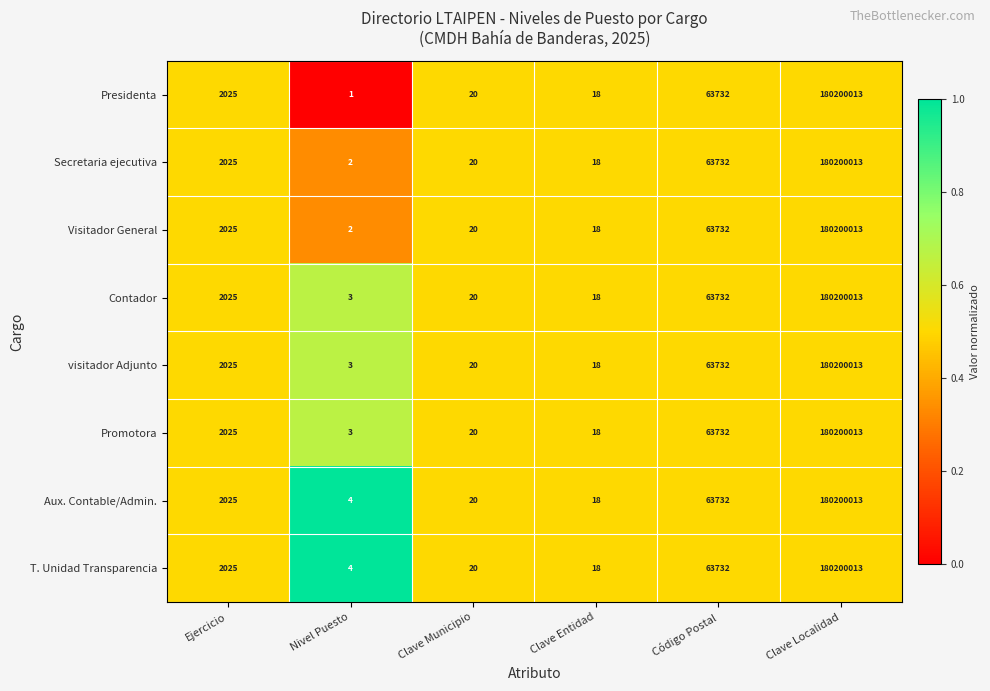

Is it true that visitador Adjunto equals 11 at Clave Municipio?

False